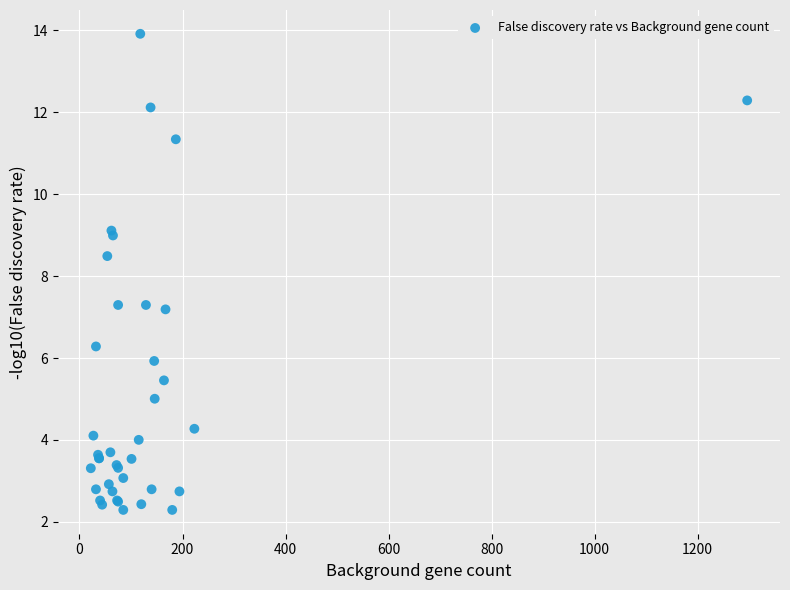

What Y value in the scatter plot is closest to 8?

8.5